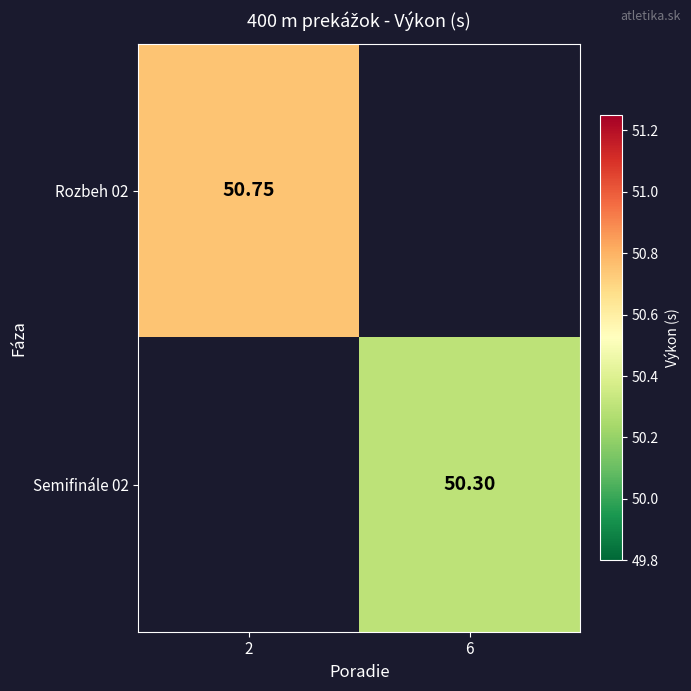

Count the number of categories in the chart.

2